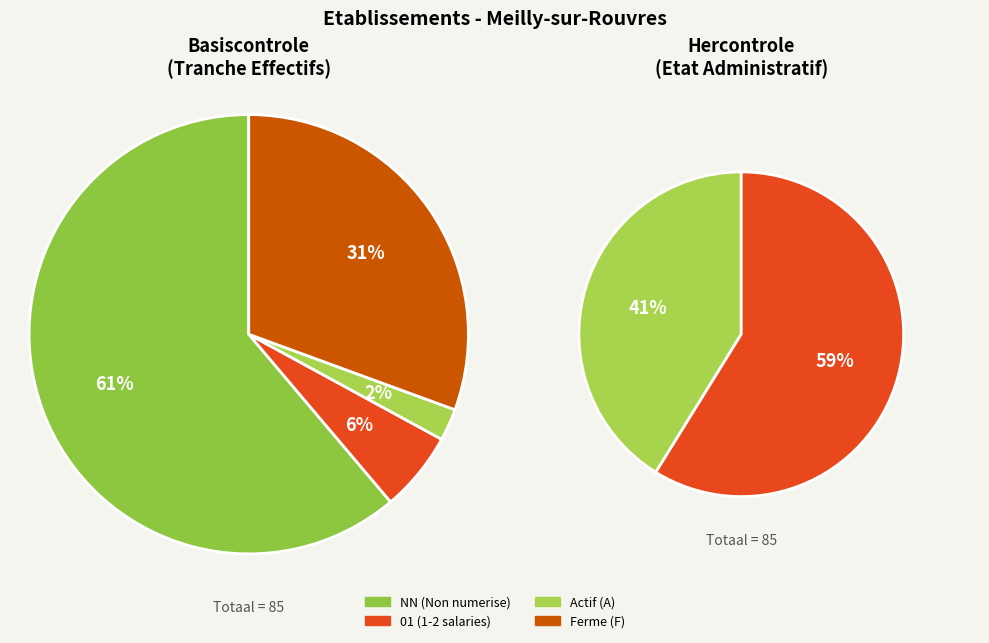

What percentage is the 01 slice, to the nearest percent?

6%